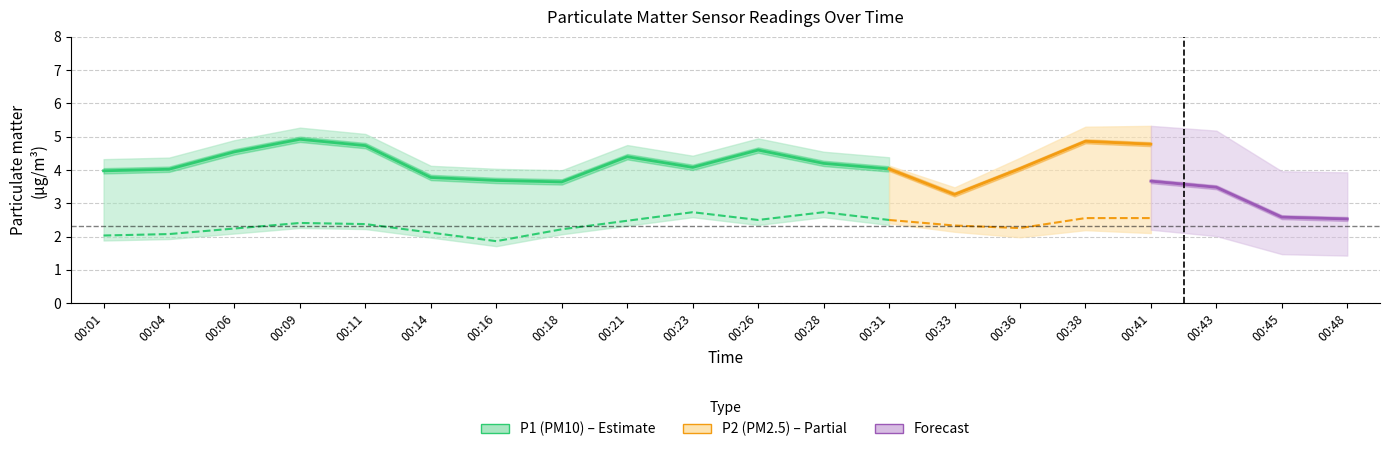

What is the difference between the maximum and minimum values in the P1 (PM10) series?

1.3